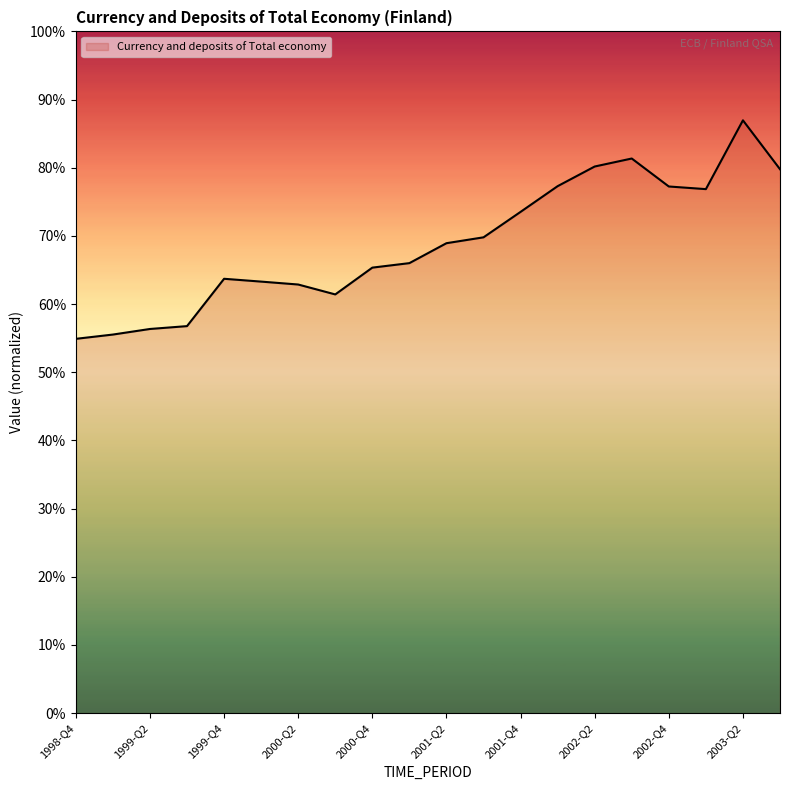

What is the label of the 2nd point from the right?

2003-Q2